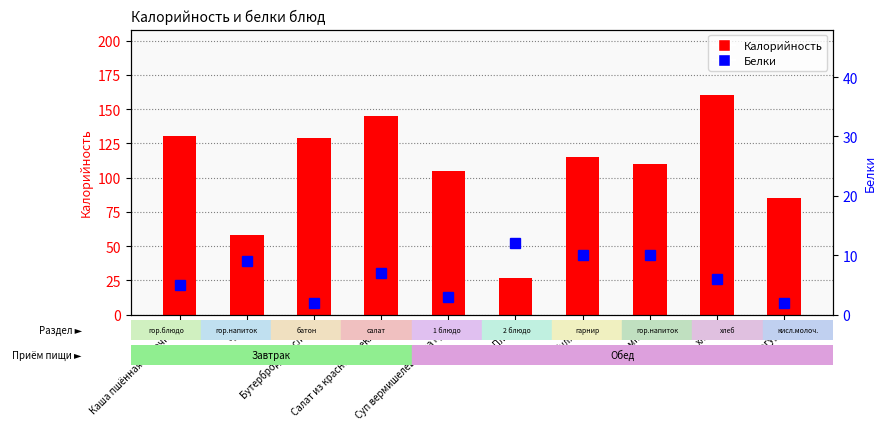

What is the difference between the maximum and second lowest values in the Калорийность series?

102